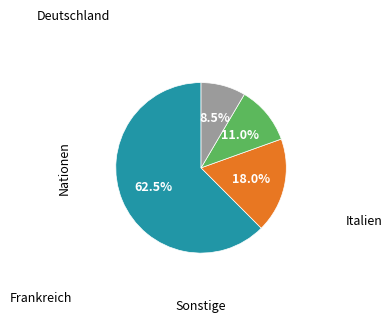

Is there any slice that represents more than half of the pie?

Yes